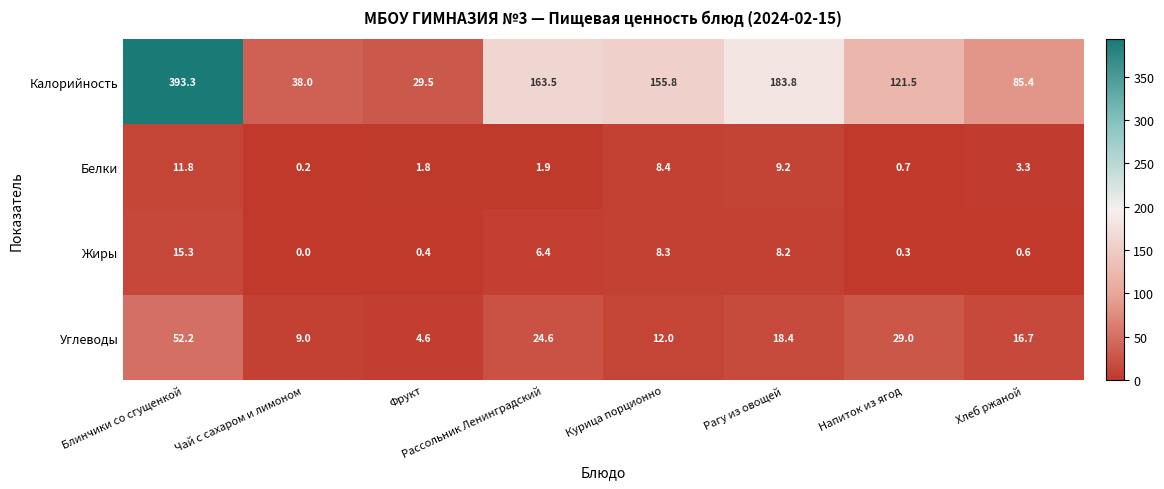

Where is Белки nearest to the value 6?

Курица порционно